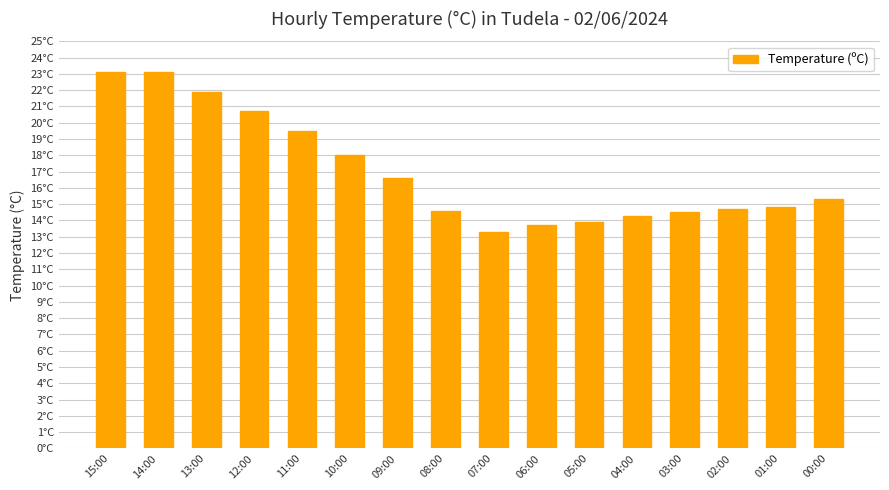

Are the bars horizontal?

No